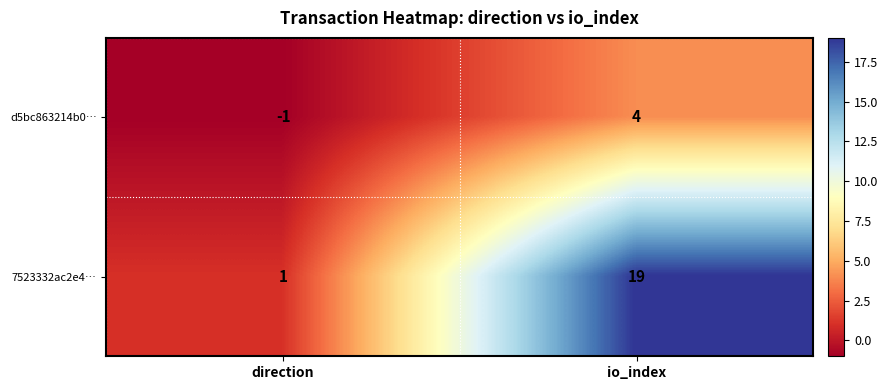

Which series changed the most between direction and io_index?

7523332ac2e4…